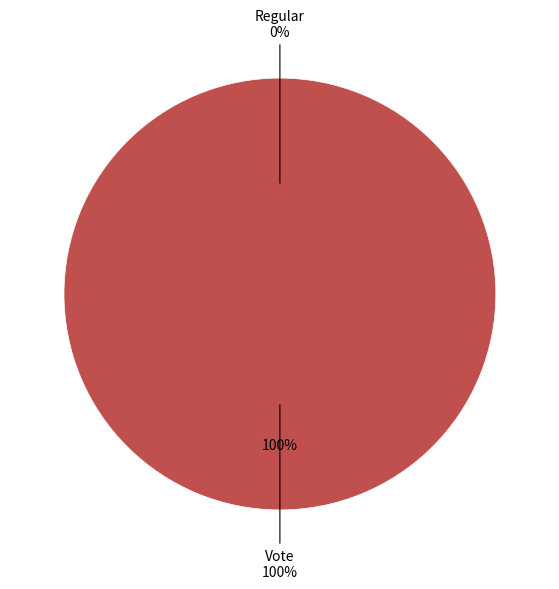

Which slice is the smallest?

Regular